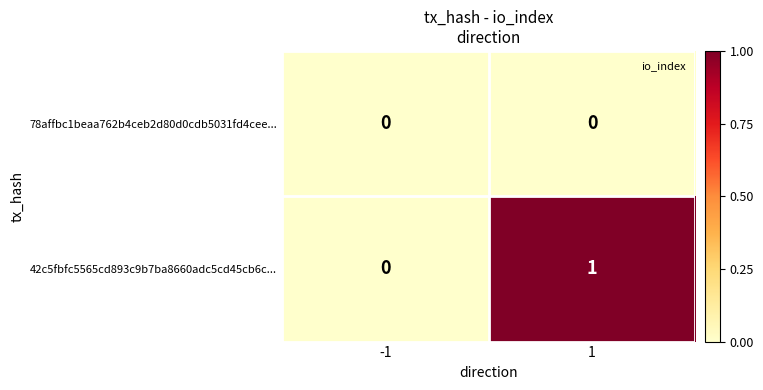

Between -1 and 1, which series saw the biggest shift?

42c5fbfc5565cd893c9b7ba8660adc5cd45cb6c...